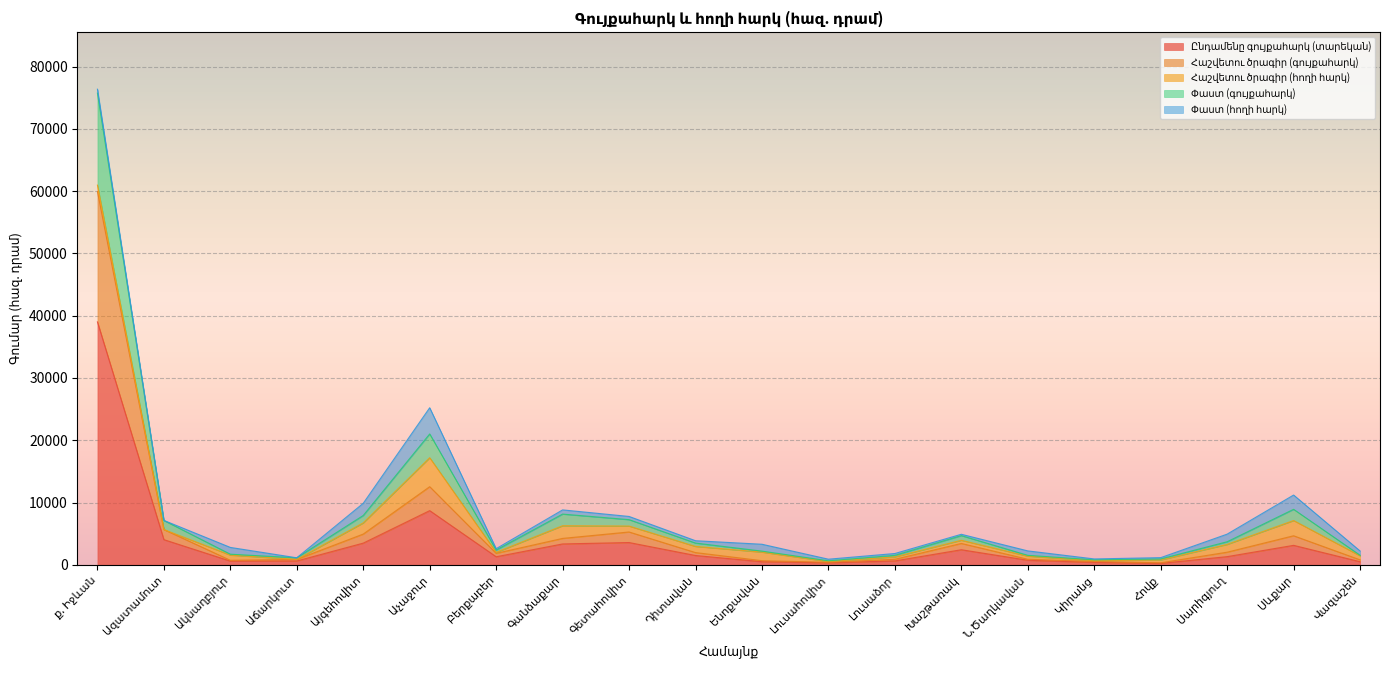

Does the chart display data point markers on the line(s)?

No